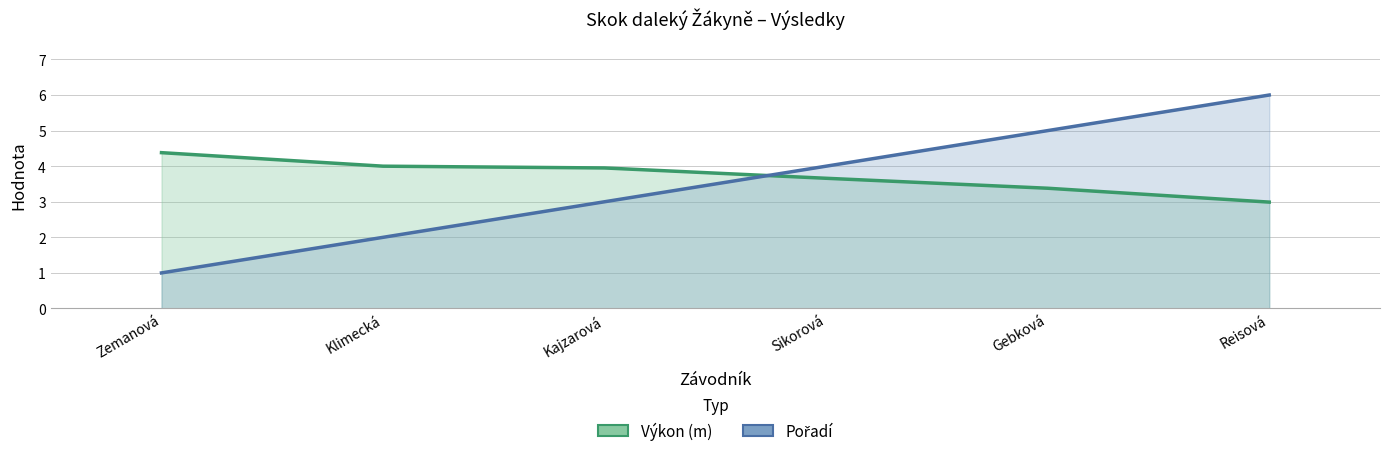

True or false: Pořadí has more than 2 points higher than both neighbors.

False